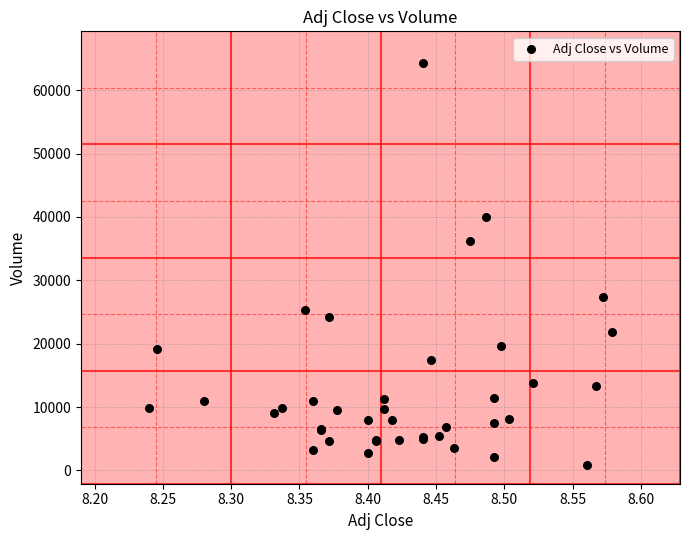

What Y value in the scatter plot is closest to 32600?

36200